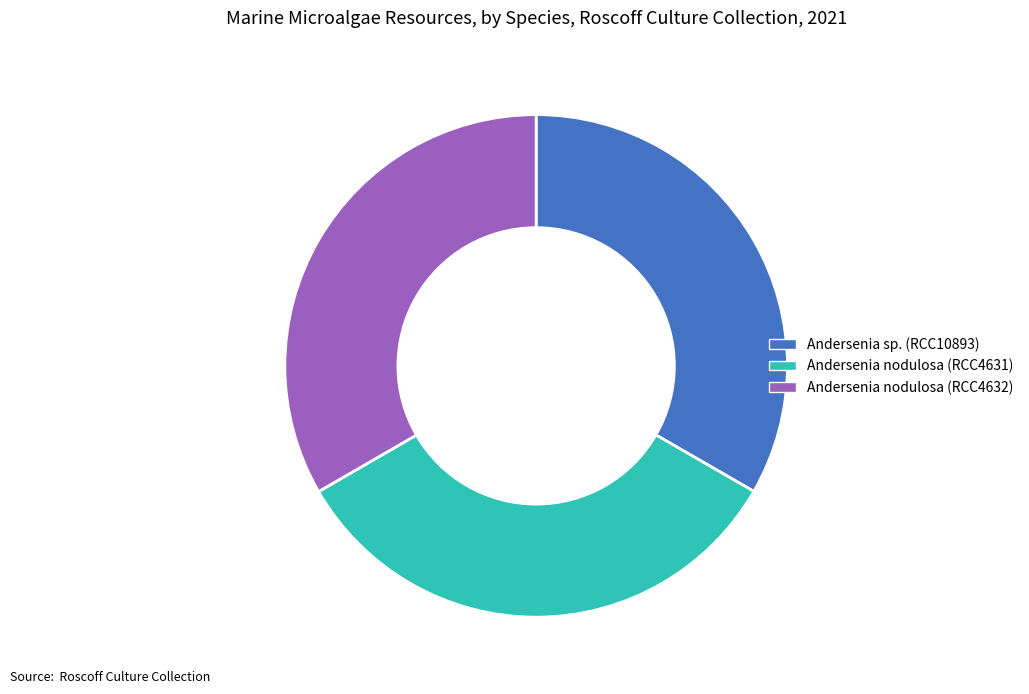

Approximately how many times larger is the value at Andersenia nodulosa (RCC4632) compared to Andersenia sp. (RCC10893)?

1.0